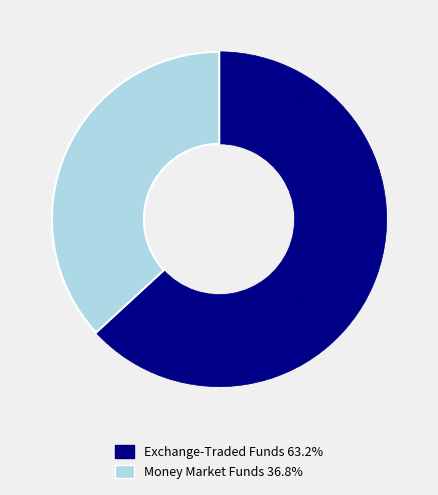

Approximately how many times larger is the value at Money Market Funds 36.8% compared to Exchange-Traded Funds 63.2%?

0.6